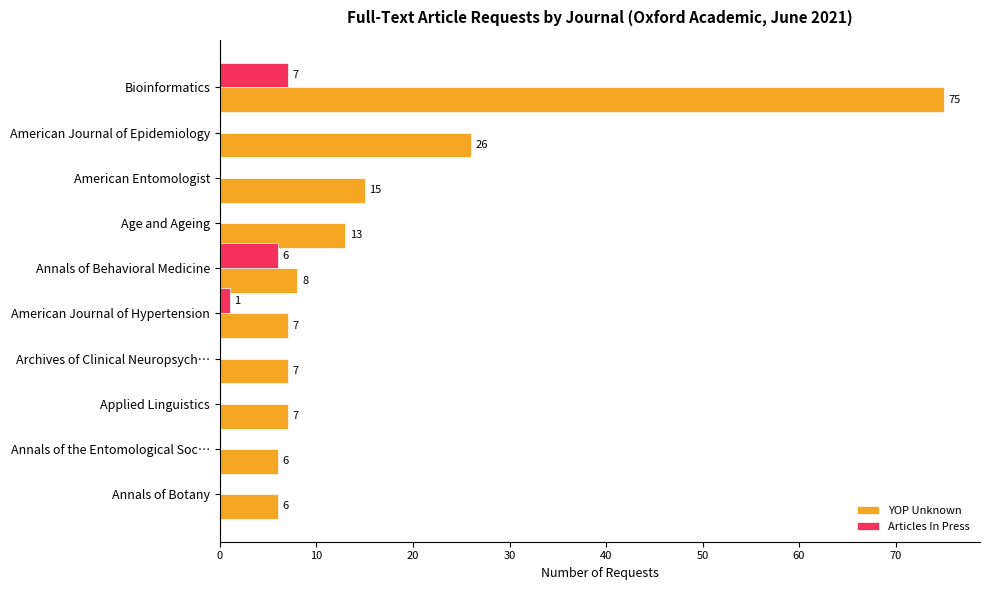

What is the greatest value displayed?

75